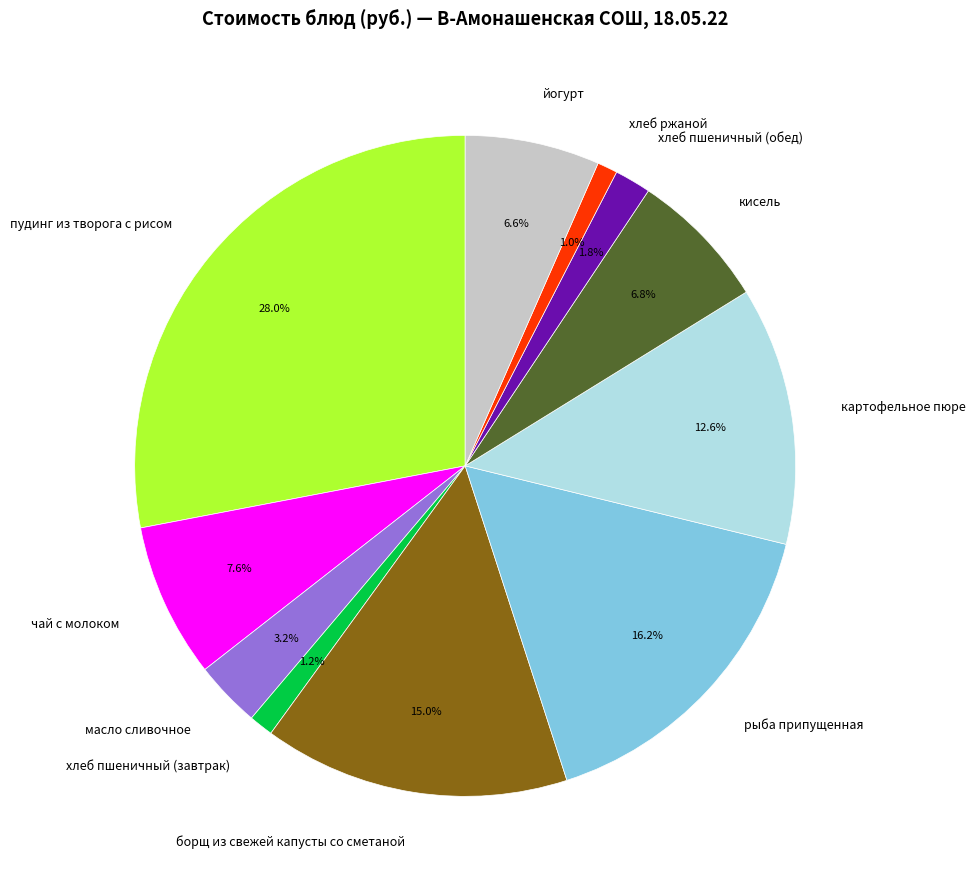

Is there a majority slice in this chart?

No